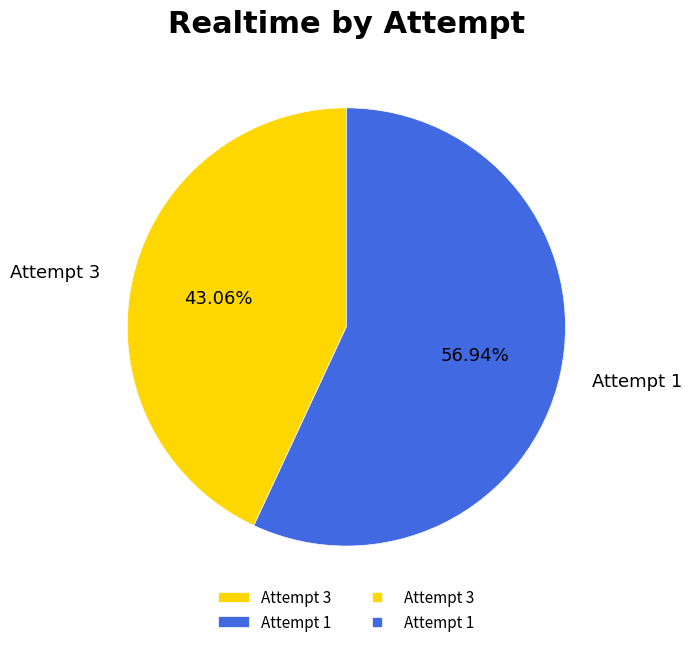

Count the number of slices in the pie.

2